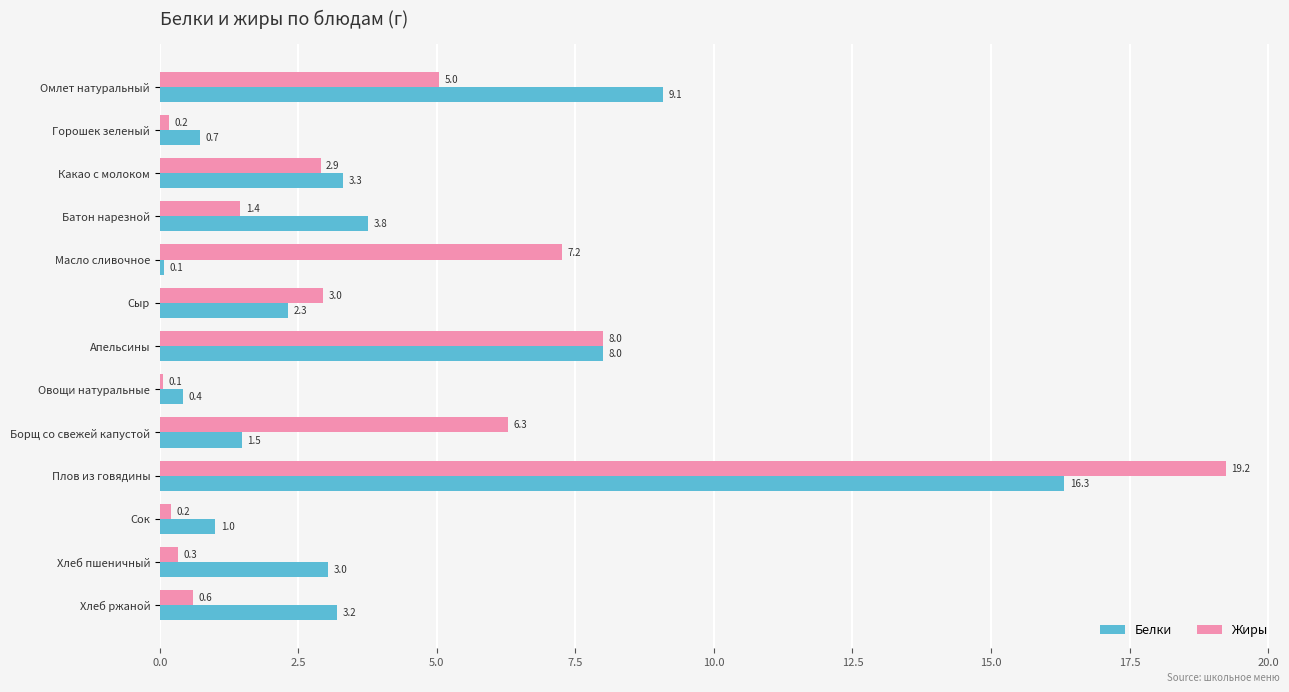

Between Горошек зеленый and Батон нарезной, which series saw the biggest shift?

Белки